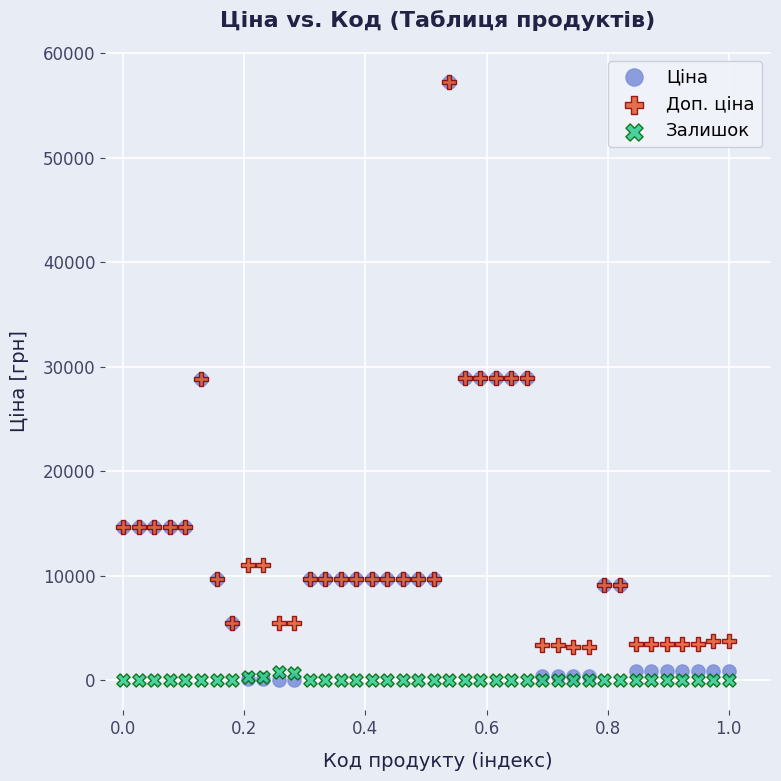

What are all the series names shown in the legend?

Ціна, Доп. ціна, Залишок